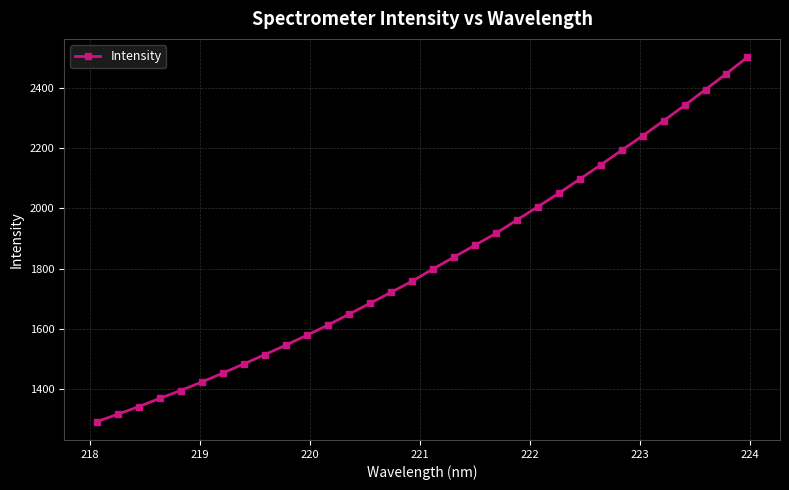

What is the value of the 22nd point from the left?

2004.8